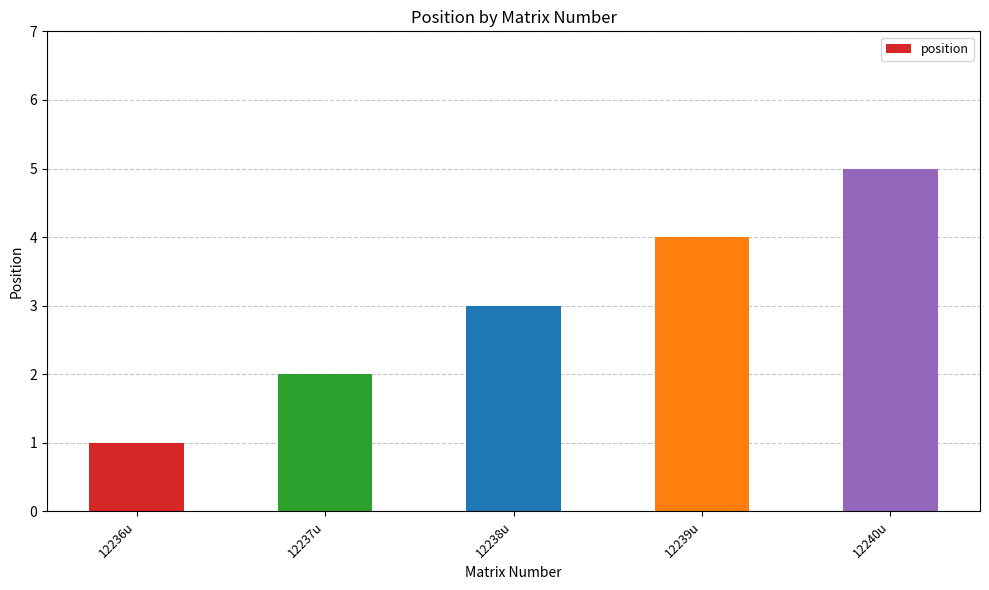

Reading left to right, extract all data points from this chart.

12236u=1	12237u=2	12238u=3	12239u=4	12240u=5